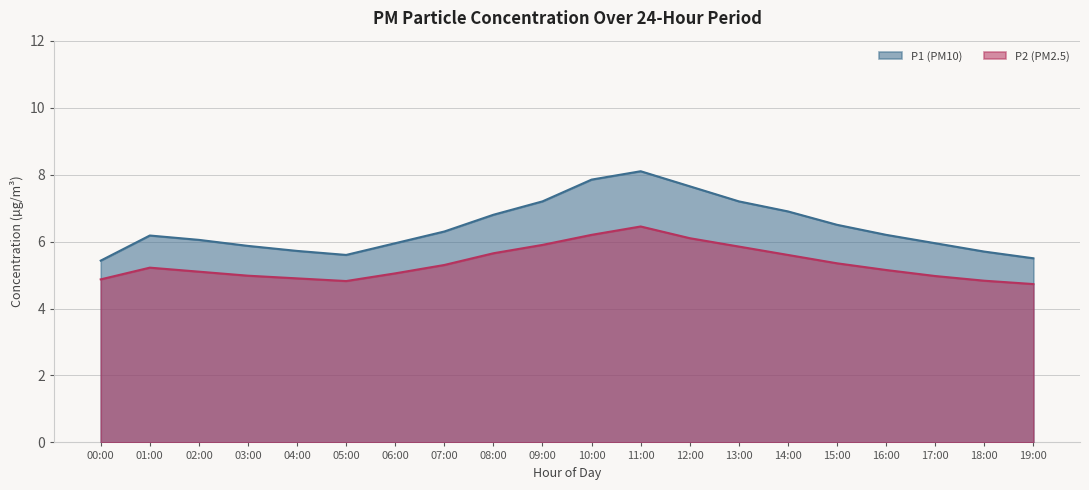

Does the chart display data point markers on the line(s)?

No